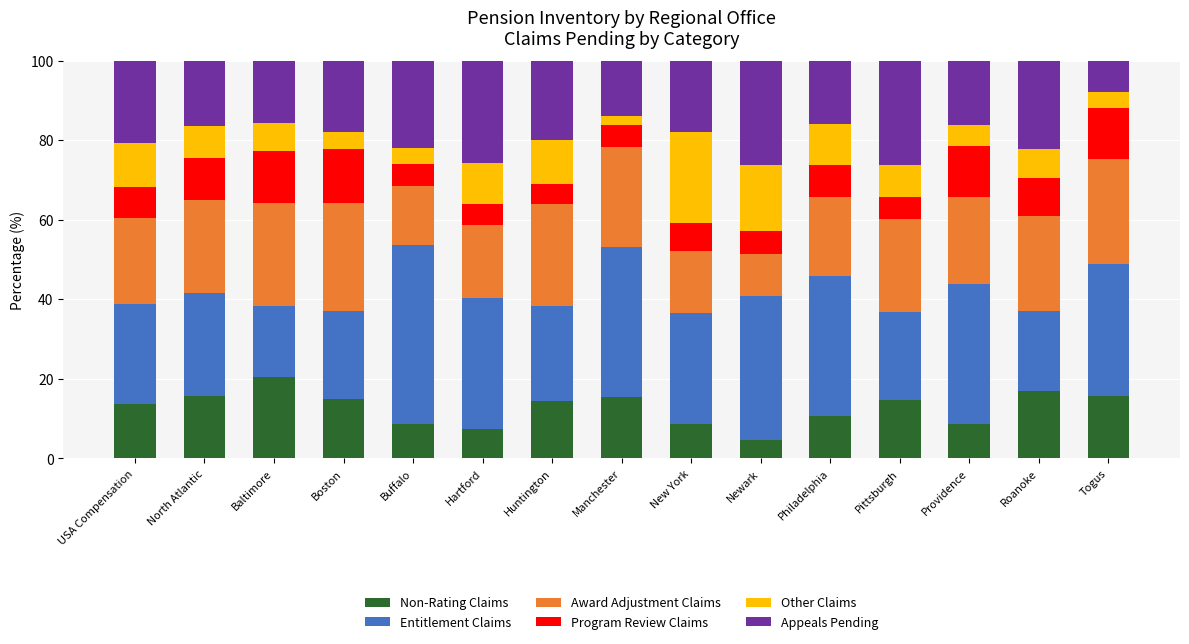

Is it true that Non-Rating Claims equals 18.7 at Philadelphia?

False